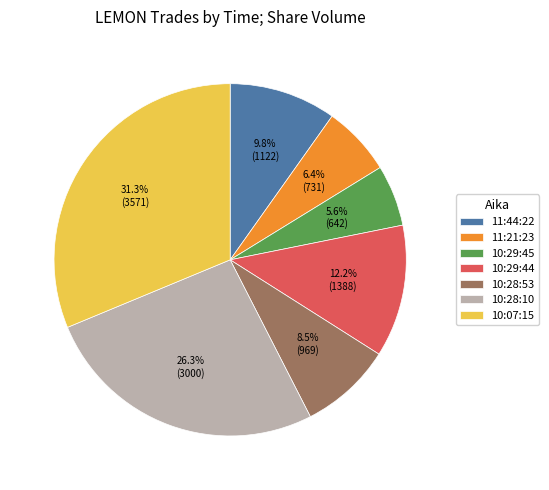

Does any single category account for the majority?

No